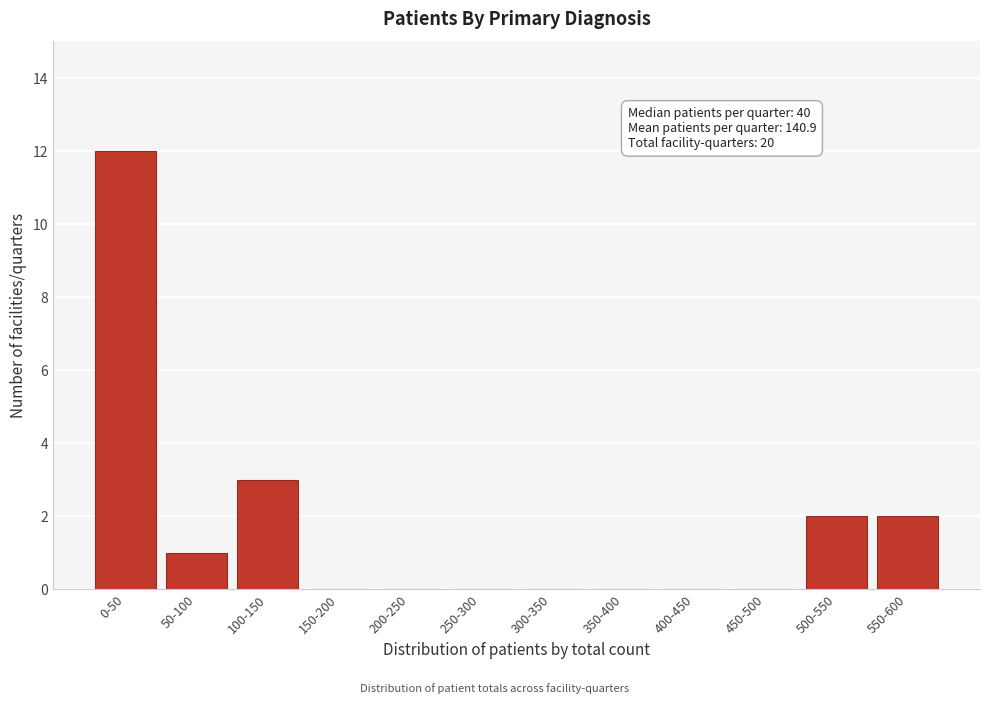

Reading left to right, transcribe all the data shown in this chart.

0-50=12	50-100=1	100-150=3	150-200=0	200-250=0	250-300=0	300-350=0	350-400=0	400-450=0	450-500=0	500-550=2	550-600=2